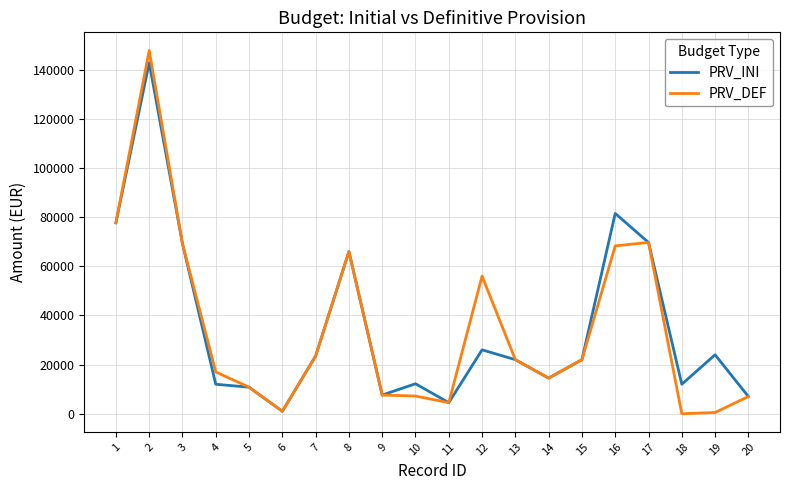

Is the value of PRV_INI at 19 greater than the value of PRV_DEF at 19?

Yes